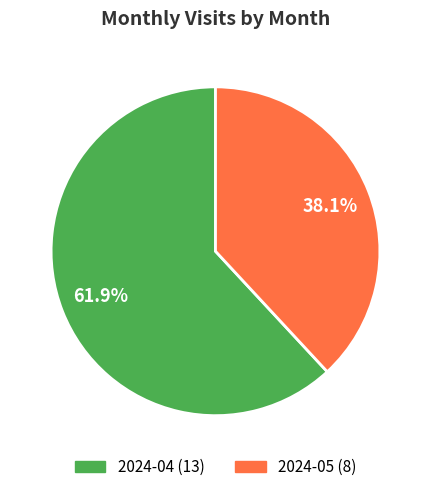

Between 2024-05 and 2024-04, which is larger?

2024-04